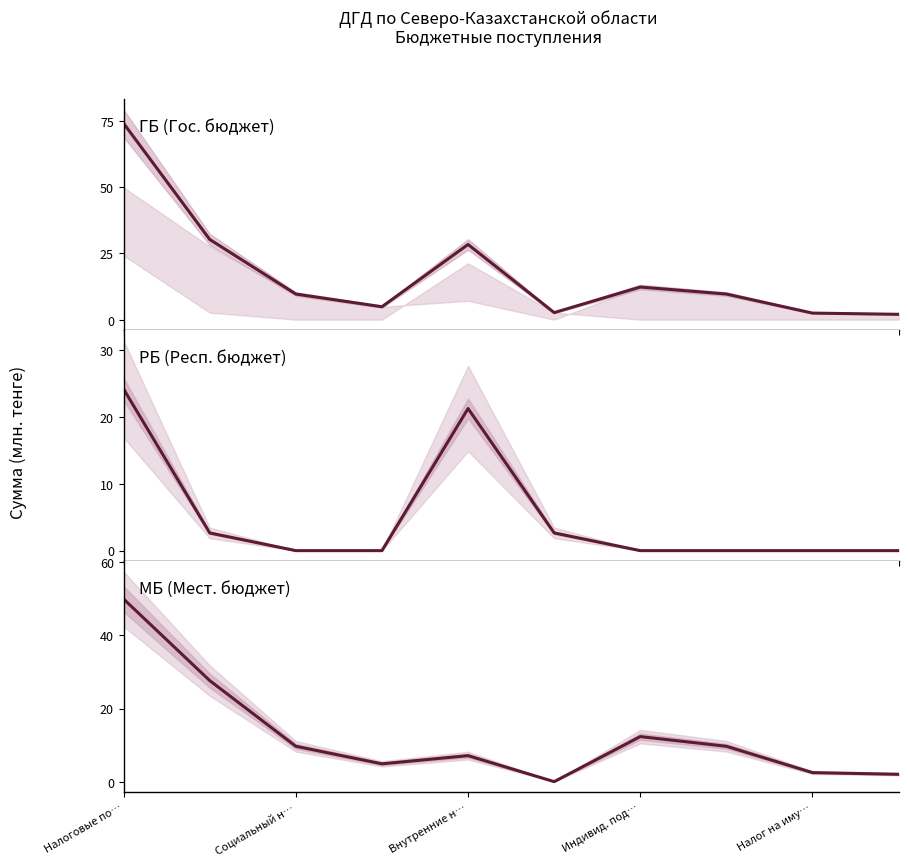

What is the difference between the second highest and second lowest values in the ГБ series?

27.8